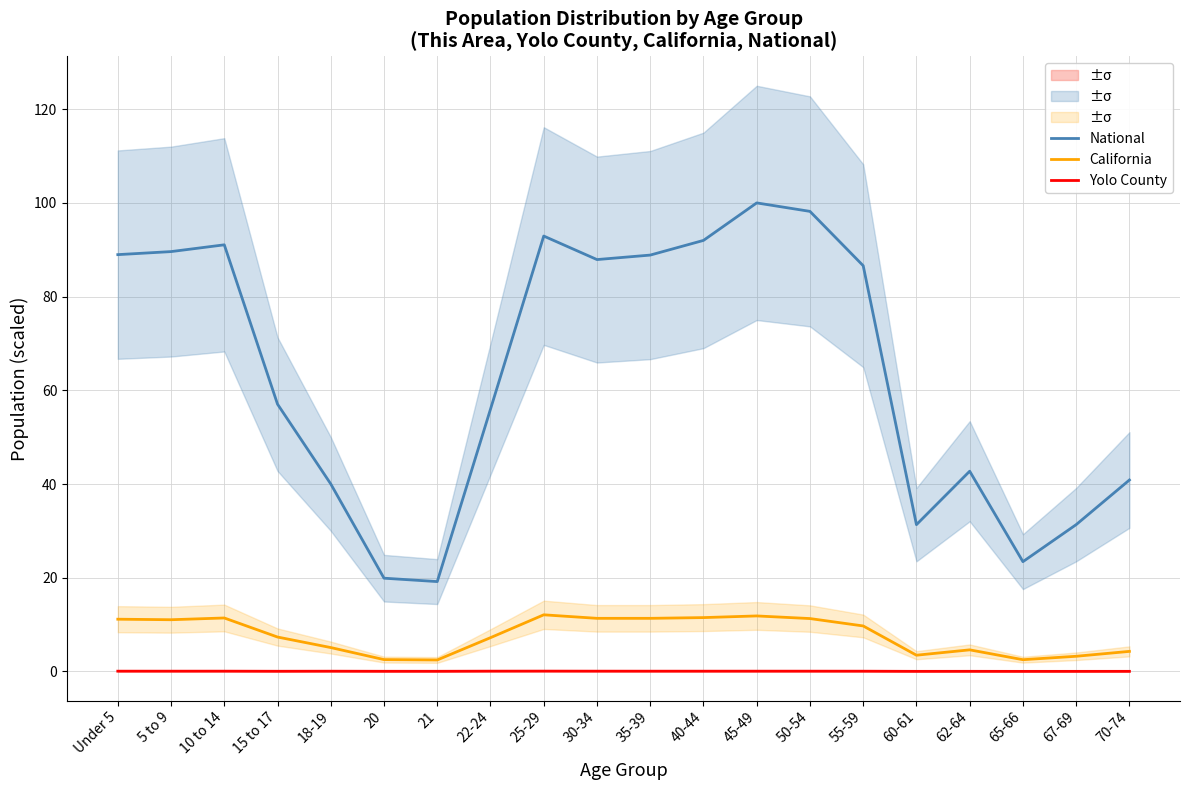

What is the sum of the National values at 15 to 17 and 45-49?

157.0